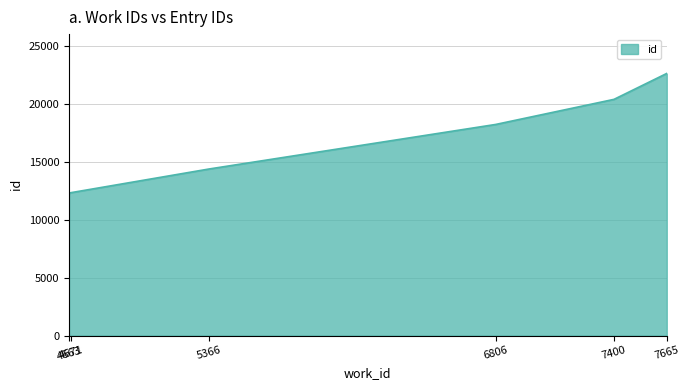

What is the difference between the maximum and minimum values?

10379